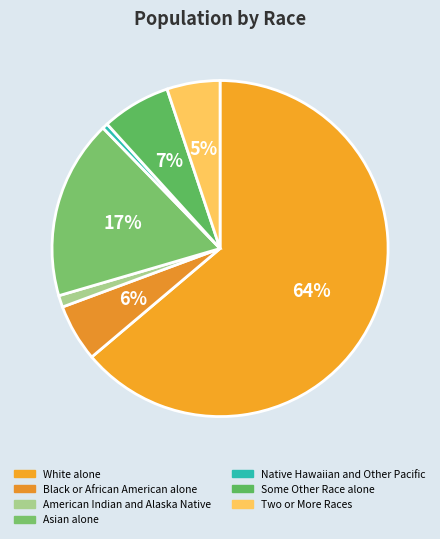

What percentage is NOT represented by Native Hawaiian and Other Pacific?

99.5%